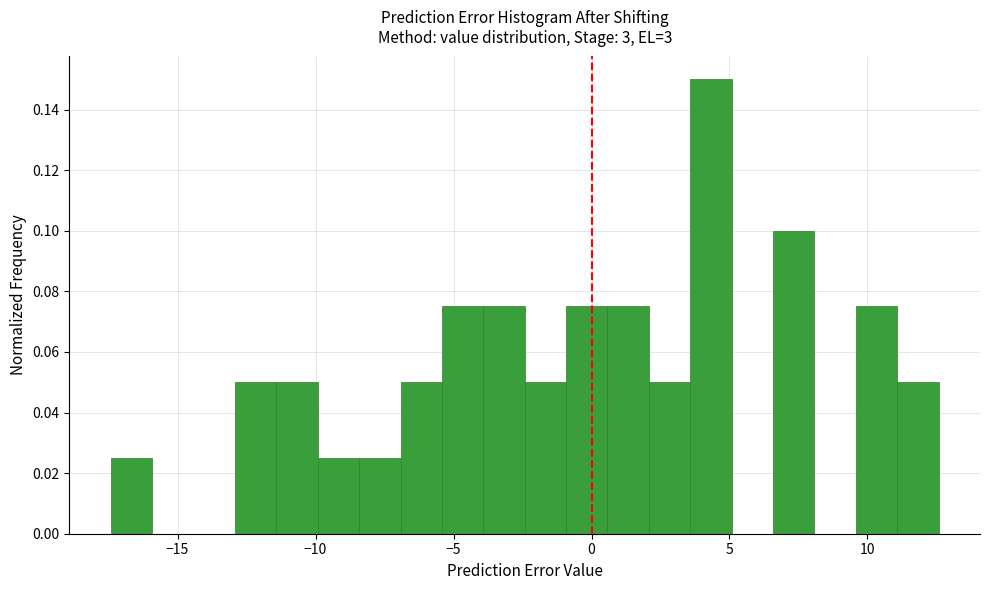

Around what value on the x-axis is the tallest bar? Give the approximate position of its centre, as read against the axis.

4.5